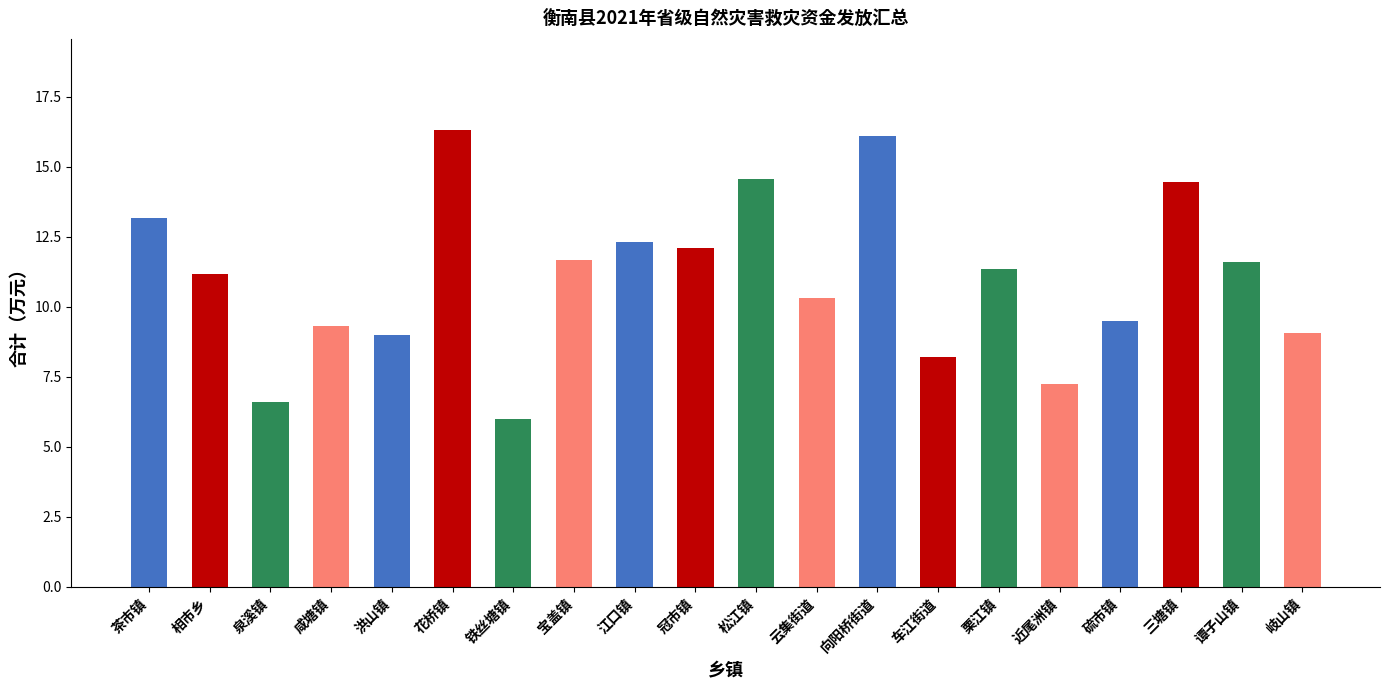

How many bars are there in total?

20